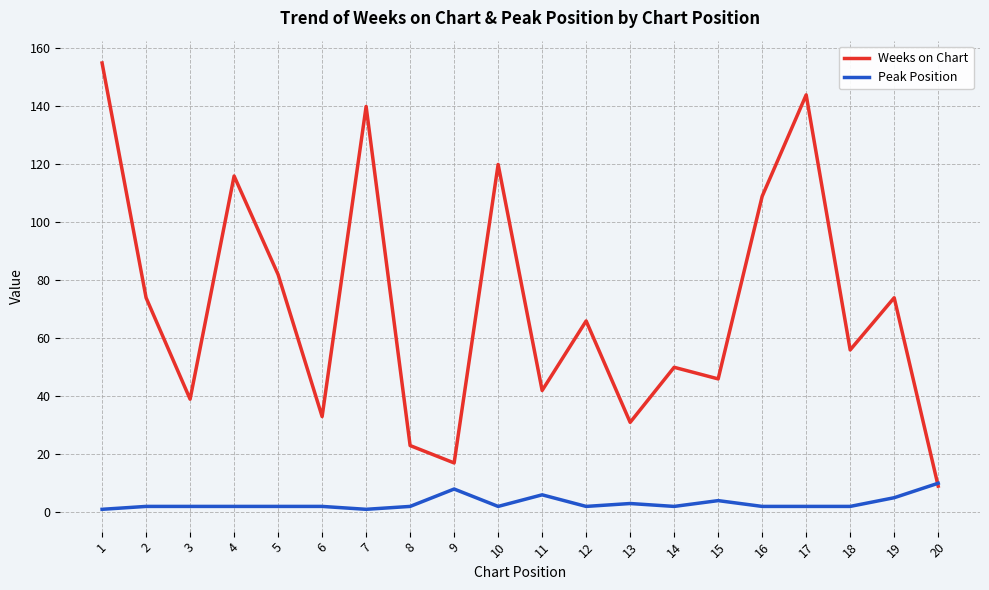

Reading left to right, transcribe all the data shown in this chart.

Weeks on Chart: 155	74	39	116	82	33	140	23	17	120	42	66	31	50	46	109	144	56	74	9
Peak Position: 1	2	2	2	2	2	1	2	8	2	6	2	3	2	4	2	2	2	5	10